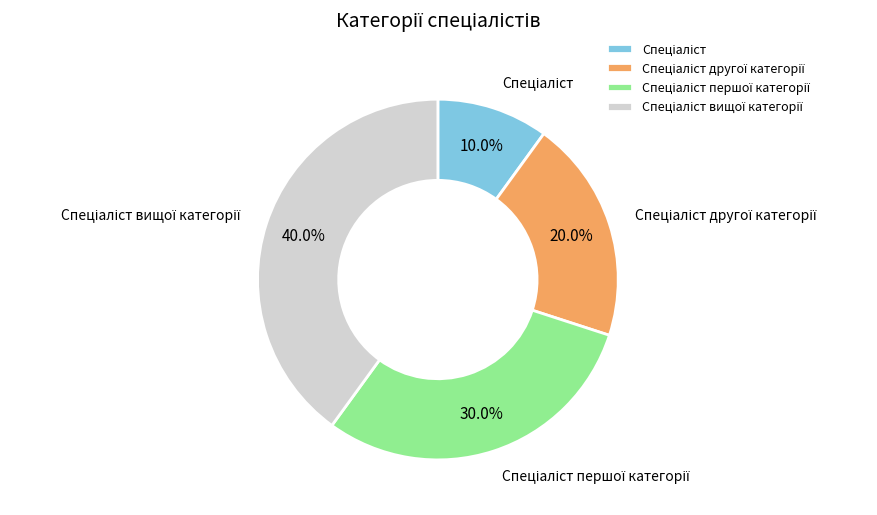

Count the number of slices in the pie.

4